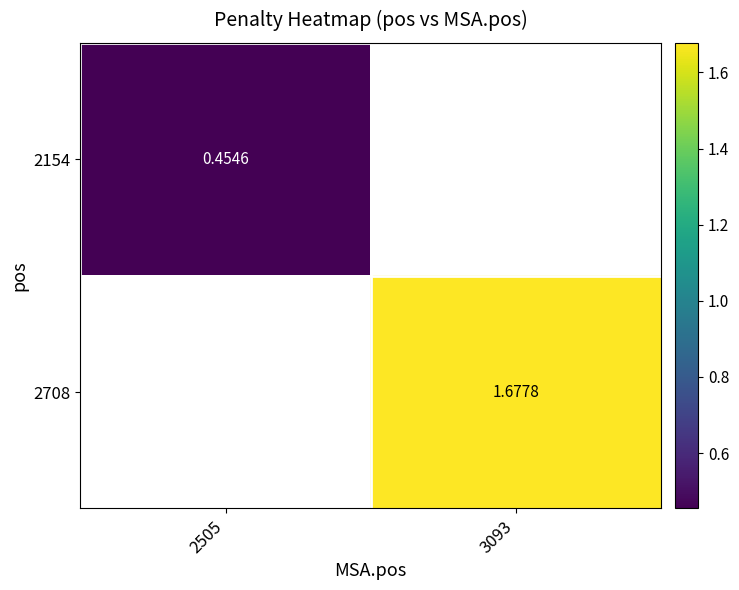

Count the number of data series in this chart.

2